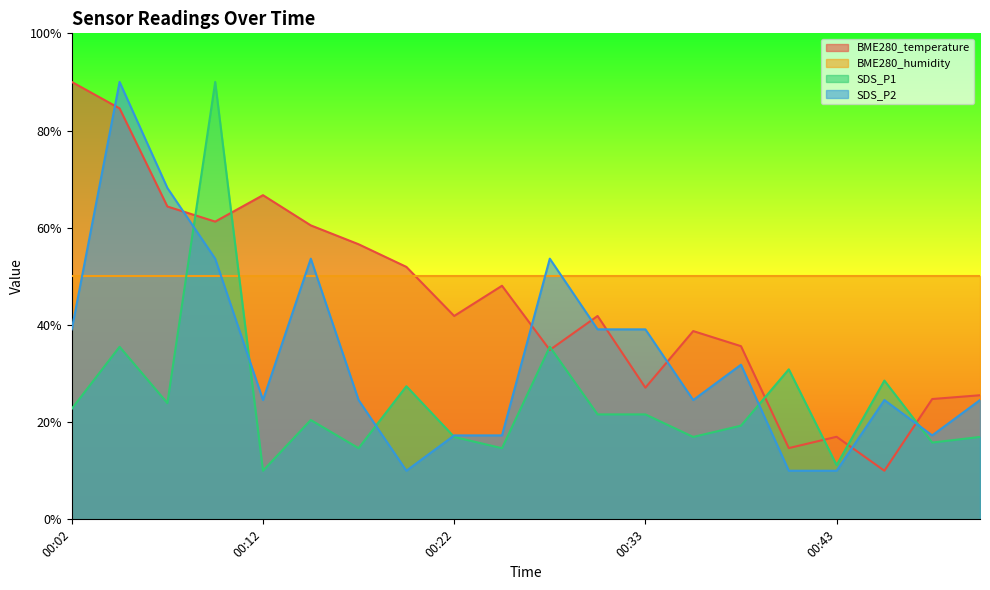

At which category does SDS_P2 reach its first local peak?

00:05